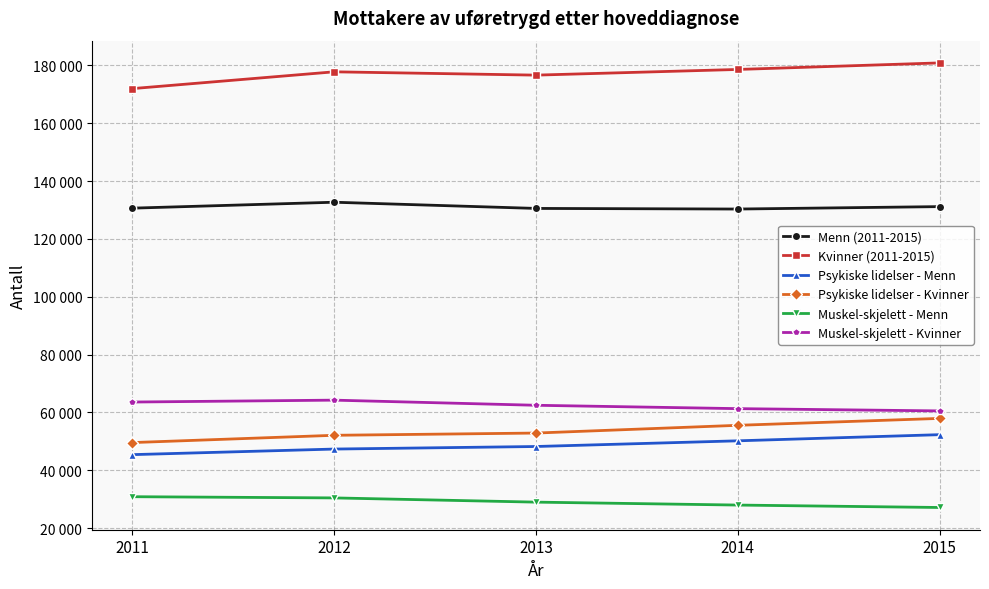

Is this an area chart (filled region under the line)?

No